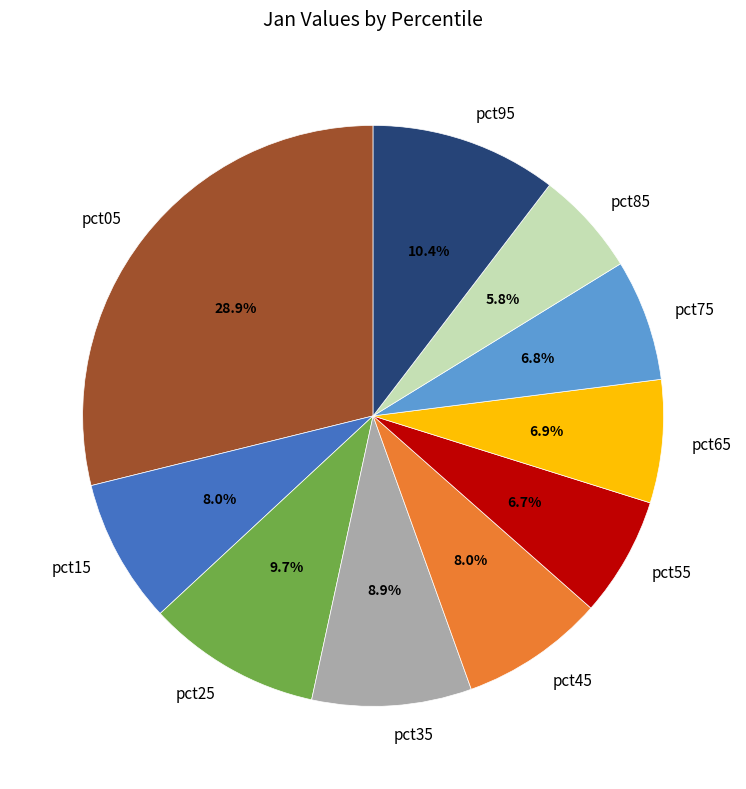

Which slice is the smallest?

pct85